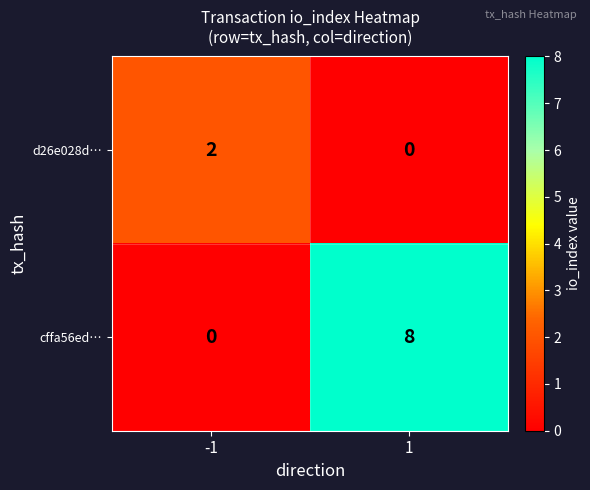

The d26e028d… series shows 0 at 1. True or false?

True